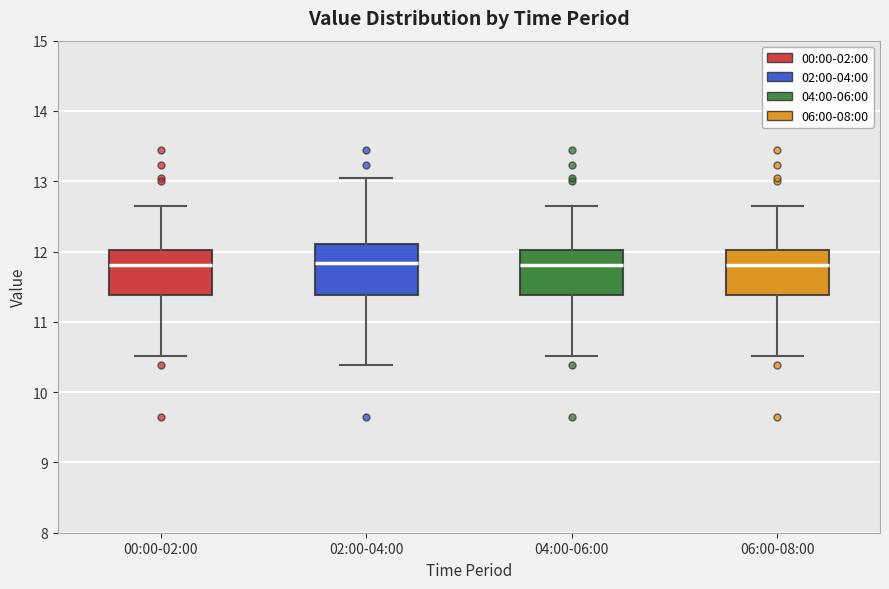

Reading left to right, read every box against the y-axis: the position of its median line, the range the box covers, and the ends of its whiskers. The values are not printed on the chart, so give them approximately, as read against the axis.

00:00-02:00: median 11.8, box 11.4 to 12.0, whiskers 10.5 to 12.7
02:00-04:00: median 11.8, box 11.4 to 12.1, whiskers 10.4 to 13.1
04:00-06:00: median 11.8, box 11.4 to 12.0, whiskers 10.5 to 12.7
06:00-08:00: median 11.8, box 11.4 to 12.0, whiskers 10.5 to 12.7